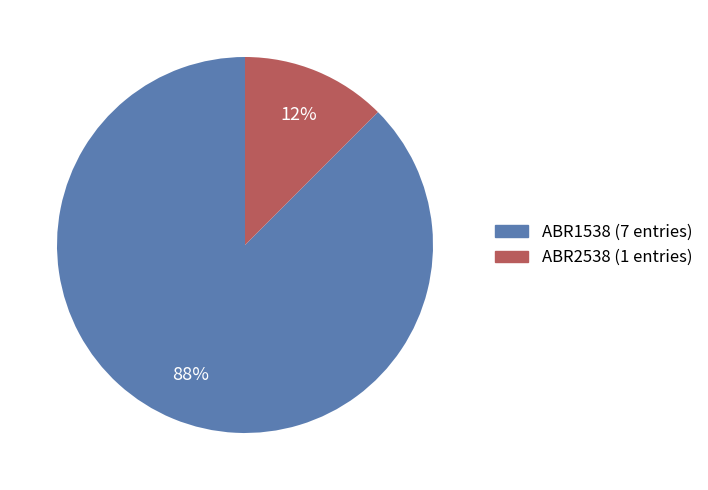

Is ABR2538 the majority of the pie?

No